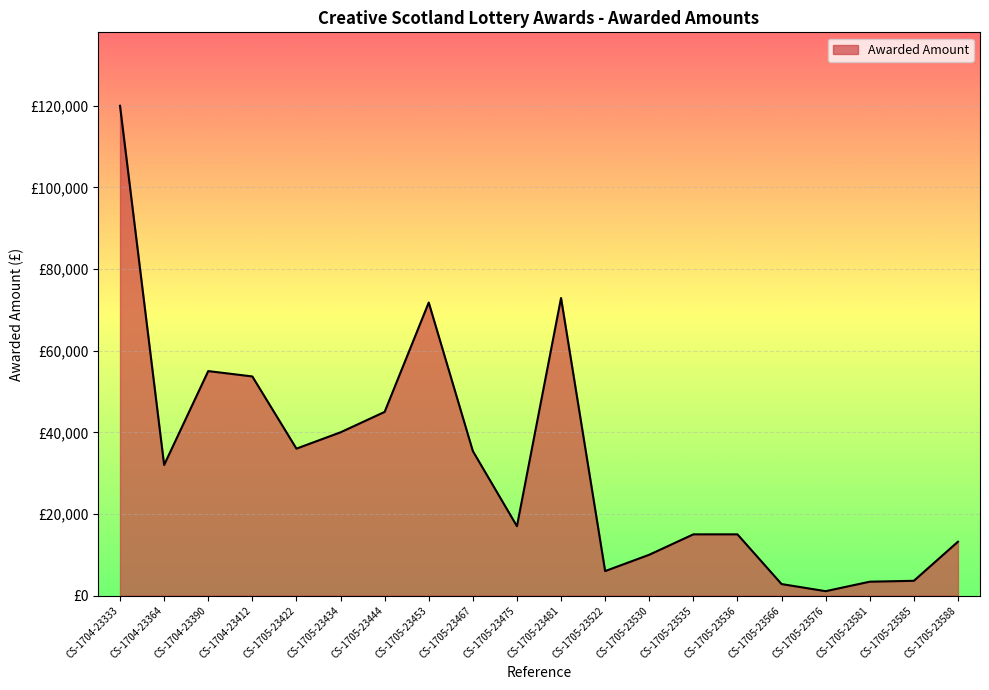

Reading left to right, what are all the values shown in this chart?

CS-1704-23333=120000	CS-1704-23364=32000	CS-1704-23390=55000	CS-1704-23412=53690	CS-1705-23422=36000	CS-1705-23434=40000	CS-1705-23444=45000	CS-1705-23453=71800	CS-1705-23467=35410	CS-1705-23475=17000	CS-1705-23481=72913	CS-1705-23522=6000	CS-1705-23530=10000	CS-1705-23535=15000	CS-1705-23536=15000	CS-1705-23566=2820	CS-1705-23576=1075	CS-1705-23581=3400	CS-1705-23585=3618	CS-1705-23588=13198